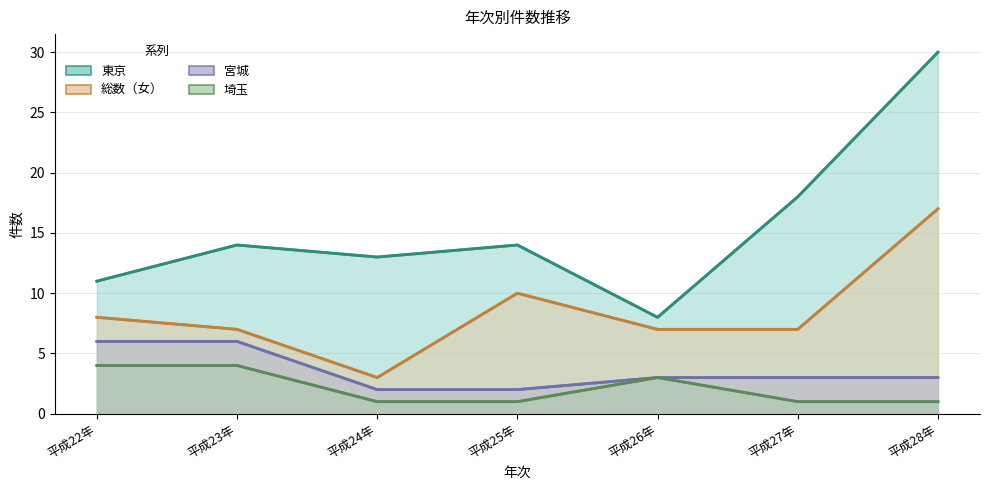

Where is 東京 nearest to the value 19?

平成27年